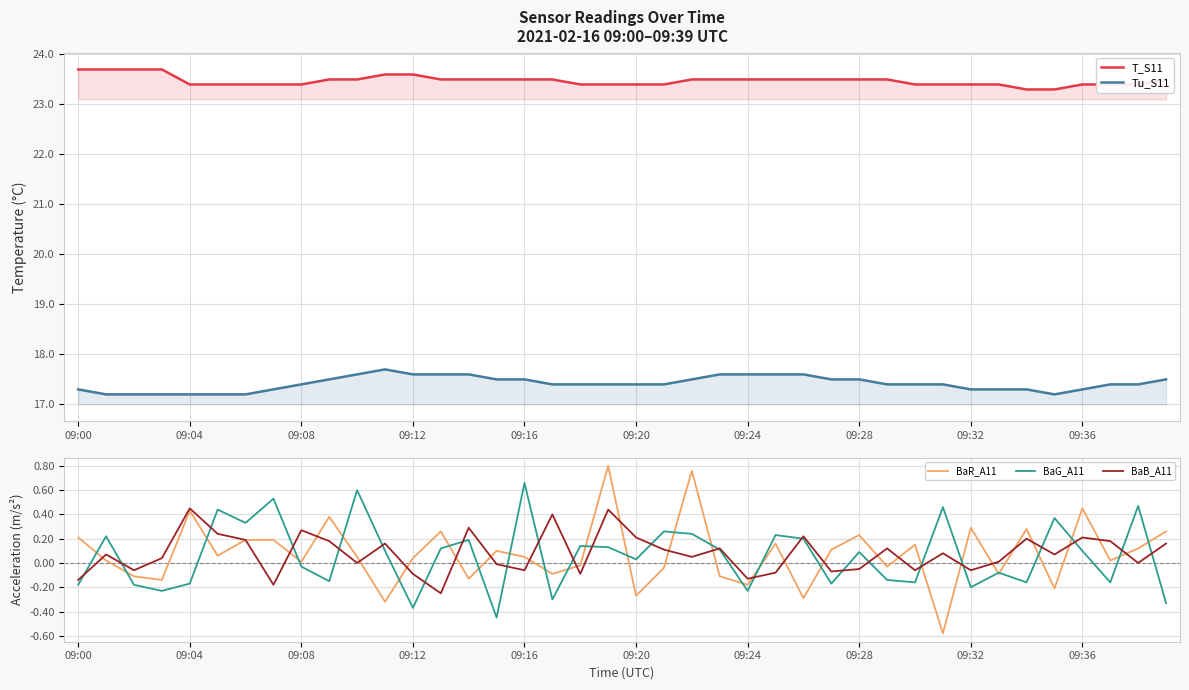

How many interior local peaks does the BaR_A11 series have?

12